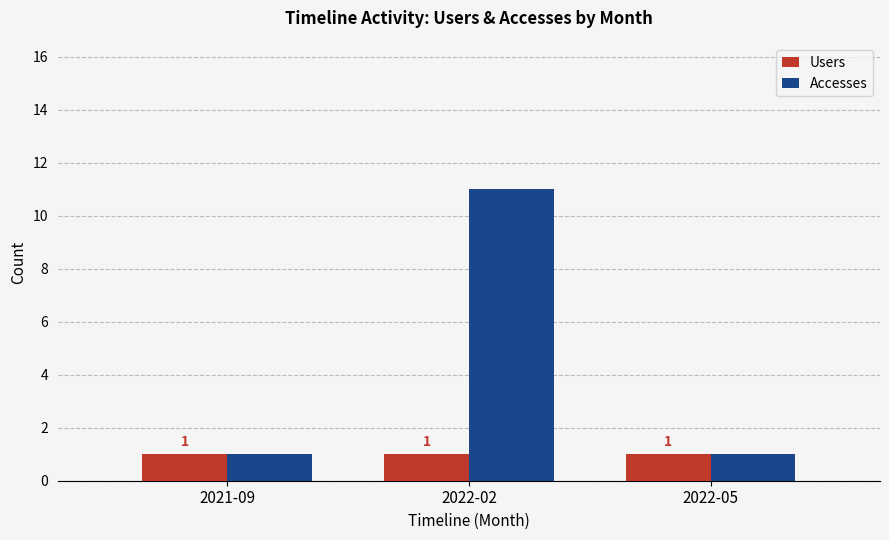

The Accesses series shows 20 at 2022-02. True or false?

False